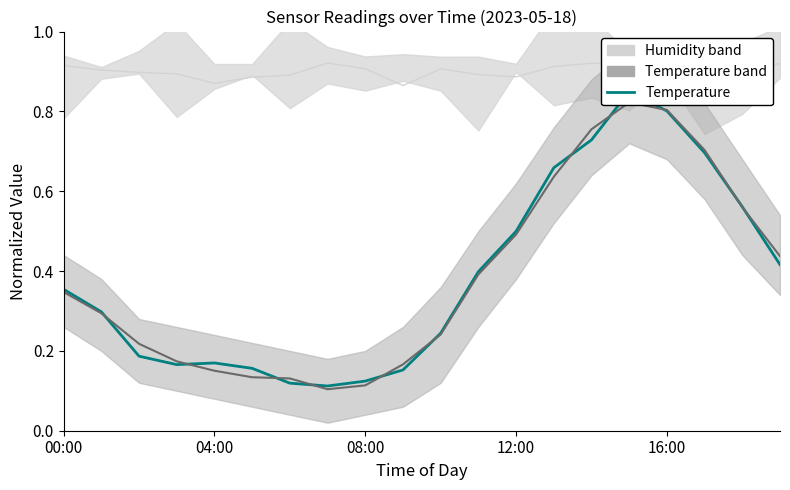

Which series has the largest range (max minus min)?

temperature